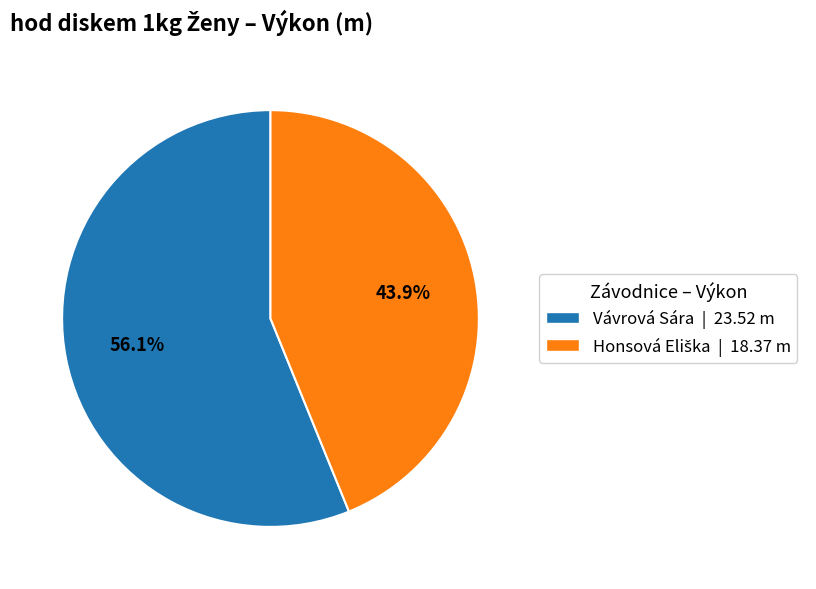

How much of the chart is everything except Vávrová Sára | 23.52 m?

43.9%